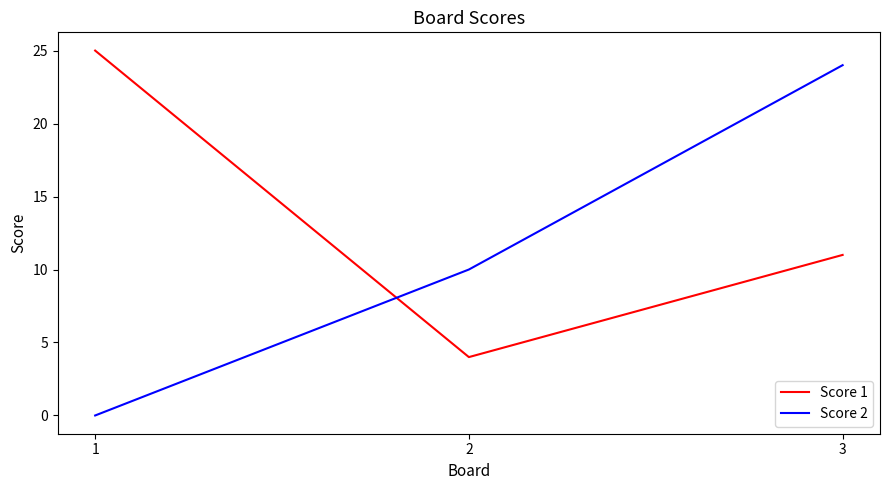

What is the maximum value for Score 2?

24